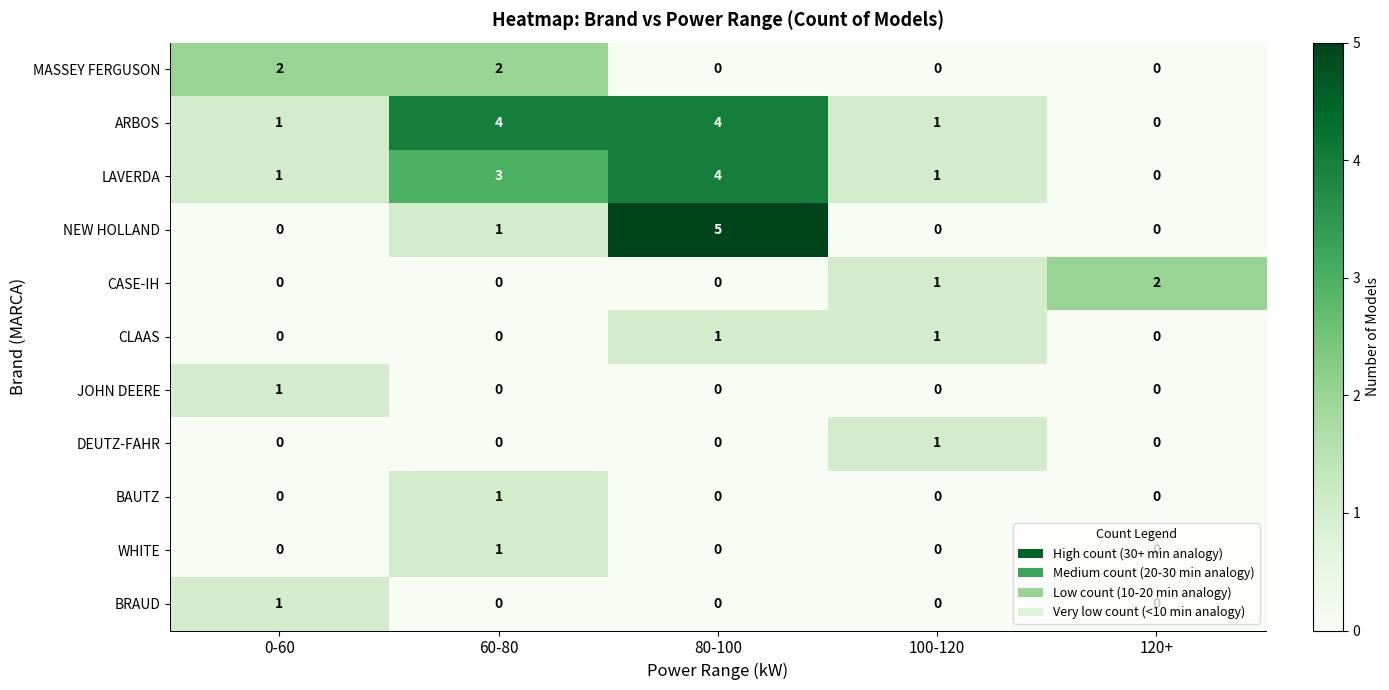

True or false: WHITE has a value of 0 at 100-120.

True